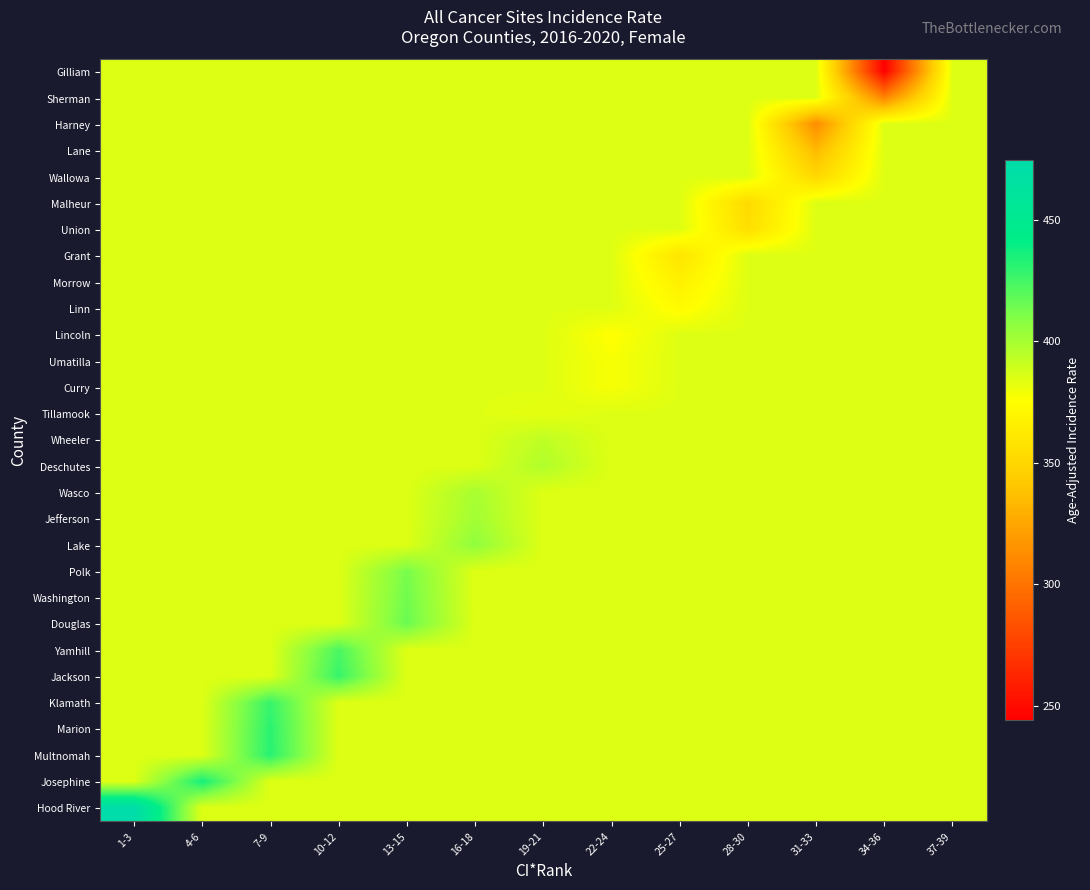

Reading right to left, extract all data points from this chart.

Gilliam: 37-39=384.7	34-36=244.0	31-33=384.7	28-30=384.7	25-27=384.7	22-24=384.7	19-21=384.7	16-18=384.7	13-15=384.7	10-12=384.7	7-9=384.7	4-6=384.7	1-3=384.7
Sherman: 37-39=384.7	34-36=307.9	31-33=384.7	28-30=384.7	25-27=384.7	22-24=384.7	19-21=384.7	16-18=384.7	13-15=384.7	10-12=384.7	7-9=384.7	4-6=384.7	1-3=384.7
Harney: 37-39=384.7	34-36=384.7	31-33=312.3	28-30=384.7	25-27=384.7	22-24=384.7	19-21=384.7	16-18=384.7	13-15=384.7	10-12=384.7	7-9=384.7	4-6=384.7	1-3=384.7
Lane: 37-39=384.7	34-36=384.7	31-33=333.9	28-30=384.7	25-27=384.7	22-24=384.7	19-21=384.7	16-18=384.7	13-15=384.7	10-12=384.7	7-9=384.7	4-6=384.7	1-3=384.7
Wallowa: 37-39=384.7	34-36=384.7	31-33=350.2	28-30=384.7	25-27=384.7	22-24=384.7	19-21=384.7	16-18=384.7	13-15=384.7	10-12=384.7	7-9=384.7	4-6=384.7	1-3=384.7
Malheur: 37-39=384.7	34-36=384.7	31-33=384.7	28-30=352.1	25-27=384.7	22-24=384.7	19-21=384.7	16-18=384.7	13-15=384.7	10-12=384.7	7-9=384.7	4-6=384.7	1-3=384.7
Union: 37-39=384.7	34-36=384.7	31-33=384.7	28-30=355.1	25-27=384.7	22-24=384.7	19-21=384.7	16-18=384.7	13-15=384.7	10-12=384.7	7-9=384.7	4-6=384.7	1-3=384.7
Grant: 37-39=384.7	34-36=384.7	31-33=384.7	28-30=384.7	25-27=359.0	22-24=384.7	19-21=384.7	16-18=384.7	13-15=384.7	10-12=384.7	7-9=384.7	4-6=384.7	1-3=384.7
Morrow: 37-39=384.7	34-36=384.7	31-33=384.7	28-30=384.7	25-27=366.4	22-24=384.7	19-21=384.7	16-18=384.7	13-15=384.7	10-12=384.7	7-9=384.7	4-6=384.7	1-3=384.7
Linn: 37-39=384.7	34-36=384.7	31-33=384.7	28-30=384.7	25-27=372.9	22-24=384.7	19-21=384.7	16-18=384.7	13-15=384.7	10-12=384.7	7-9=384.7	4-6=384.7	1-3=384.7
Lincoln: 37-39=384.7	34-36=384.7	31-33=384.7	28-30=384.7	25-27=384.7	22-24=375.0	19-21=384.7	16-18=384.7	13-15=384.7	10-12=384.7	7-9=384.7	4-6=384.7	1-3=384.7
Umatilla: 37-39=384.7	34-36=384.7	31-33=384.7	28-30=384.7	25-27=384.7	22-24=377.2	19-21=384.7	16-18=384.7	13-15=384.7	10-12=384.7	7-9=384.7	4-6=384.7	1-3=384.7
Curry: 37-39=384.7	34-36=384.7	31-33=384.7	28-30=384.7	25-27=384.7	22-24=377.4	19-21=384.7	16-18=384.7	13-15=384.7	10-12=384.7	7-9=384.7	4-6=384.7	1-3=384.7
Tillamook: 37-39=384.7	34-36=384.7	31-33=384.7	28-30=384.7	25-27=384.7	22-24=384.7	19-21=382.3	16-18=384.7	13-15=384.7	10-12=384.7	7-9=384.7	4-6=384.7	1-3=384.7
Wheeler: 37-39=384.7	34-36=384.7	31-33=384.7	28-30=384.7	25-27=384.7	22-24=384.7	19-21=393.2	16-18=384.7	13-15=384.7	10-12=384.7	7-9=384.7	4-6=384.7	1-3=384.7
Deschutes: 37-39=384.7	34-36=384.7	31-33=384.7	28-30=384.7	25-27=384.7	22-24=384.7	19-21=397.1	16-18=384.7	13-15=384.7	10-12=384.7	7-9=384.7	4-6=384.7	1-3=384.7
Wasco: 37-39=384.7	34-36=384.7	31-33=384.7	28-30=384.7	25-27=384.7	22-24=384.7	19-21=384.7	16-18=399.4	13-15=384.7	10-12=384.7	7-9=384.7	4-6=384.7	1-3=384.7
Jefferson: 37-39=384.7	34-36=384.7	31-33=384.7	28-30=384.7	25-27=384.7	22-24=384.7	19-21=384.7	16-18=401.0	13-15=384.7	10-12=384.7	7-9=384.7	4-6=384.7	1-3=384.7
Lake: 37-39=384.7	34-36=384.7	31-33=384.7	28-30=384.7	25-27=384.7	22-24=384.7	19-21=384.7	16-18=406.1	13-15=384.7	10-12=384.7	7-9=384.7	4-6=384.7	1-3=384.7
Polk: 37-39=384.7	34-36=384.7	31-33=384.7	28-30=384.7	25-27=384.7	22-24=384.7	19-21=384.7	16-18=384.7	13-15=411.9	10-12=384.7	7-9=384.7	4-6=384.7	1-3=384.7
Washington: 37-39=384.7	34-36=384.7	31-33=384.7	28-30=384.7	25-27=384.7	22-24=384.7	19-21=384.7	16-18=384.7	13-15=413.8	10-12=384.7	7-9=384.7	4-6=384.7	1-3=384.7
Douglas: 37-39=384.7	34-36=384.7	31-33=384.7	28-30=384.7	25-27=384.7	22-24=384.7	19-21=384.7	16-18=384.7	13-15=415.4	10-12=384.7	7-9=384.7	4-6=384.7	1-3=384.7
Yamhill: 37-39=384.7	34-36=384.7	31-33=384.7	28-30=384.7	25-27=384.7	22-24=384.7	19-21=384.7	16-18=384.7	13-15=384.7	10-12=423.2	7-9=384.7	4-6=384.7	1-3=384.7
Jackson: 37-39=384.7	34-36=384.7	31-33=384.7	28-30=384.7	25-27=384.7	22-24=384.7	19-21=384.7	16-18=384.7	13-15=384.7	10-12=427.8	7-9=384.7	4-6=384.7	1-3=384.7
Klamath: 37-39=384.7	34-36=384.7	31-33=384.7	28-30=384.7	25-27=384.7	22-24=384.7	19-21=384.7	16-18=384.7	13-15=384.7	10-12=384.7	7-9=427.9	4-6=384.7	1-3=384.7
Marion: 37-39=384.7	34-36=384.7	31-33=384.7	28-30=384.7	25-27=384.7	22-24=384.7	19-21=384.7	16-18=384.7	13-15=384.7	10-12=384.7	7-9=430.9	4-6=384.7	1-3=384.7
Multnomah: 37-39=384.7	34-36=384.7	31-33=384.7	28-30=384.7	25-27=384.7	22-24=384.7	19-21=384.7	16-18=384.7	13-15=384.7	10-12=384.7	7-9=431.4	4-6=384.7	1-3=384.7
Josephine: 37-39=384.7	34-36=384.7	31-33=384.7	28-30=384.7	25-27=384.7	22-24=384.7	19-21=384.7	16-18=384.7	13-15=384.7	10-12=384.7	7-9=384.7	4-6=436.1	1-3=384.7
Hood River: 37-39=384.7	34-36=384.7	31-33=384.7	28-30=384.7	25-27=384.7	22-24=384.7	19-21=384.7	16-18=384.7	13-15=384.7	10-12=384.7	7-9=384.7	4-6=384.7	1-3=474.3